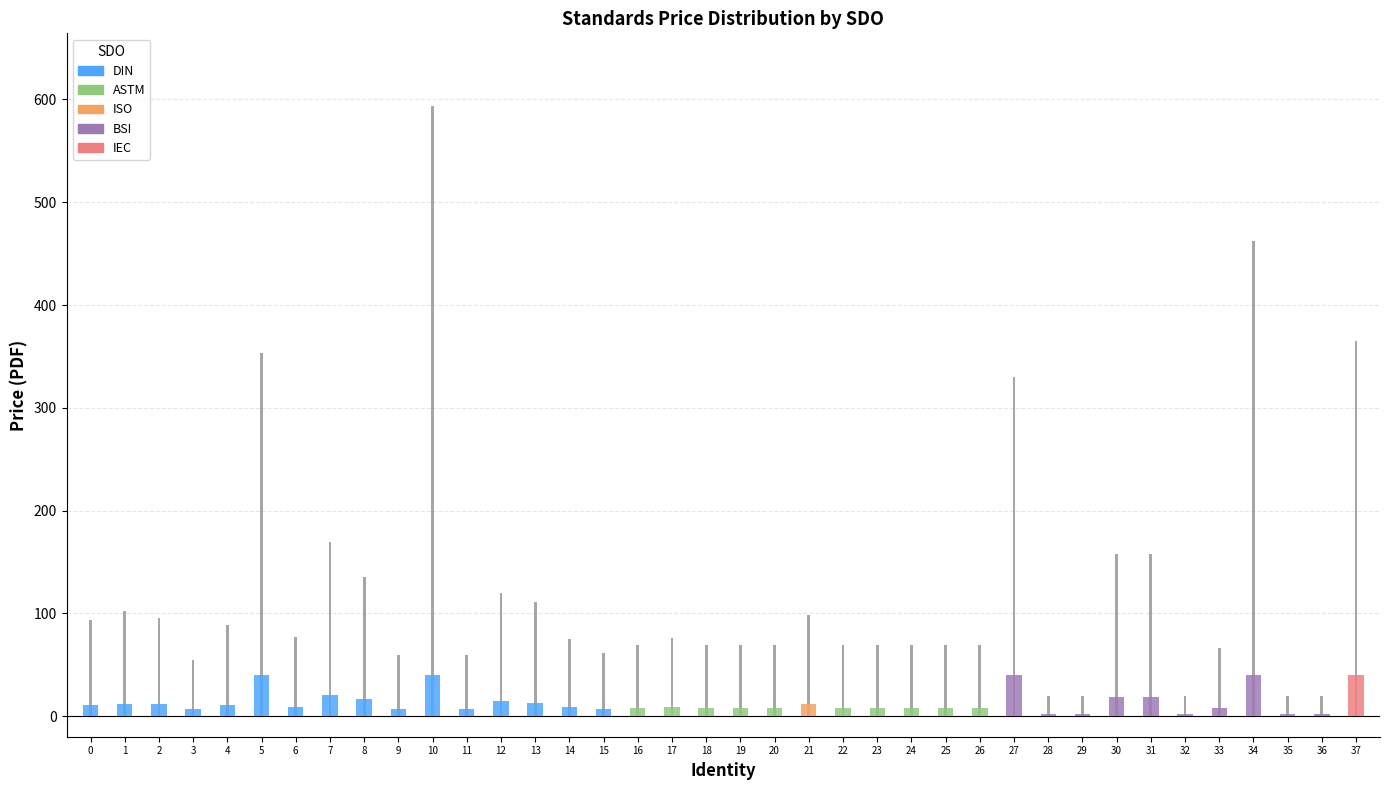

How many bars are there in total?

38